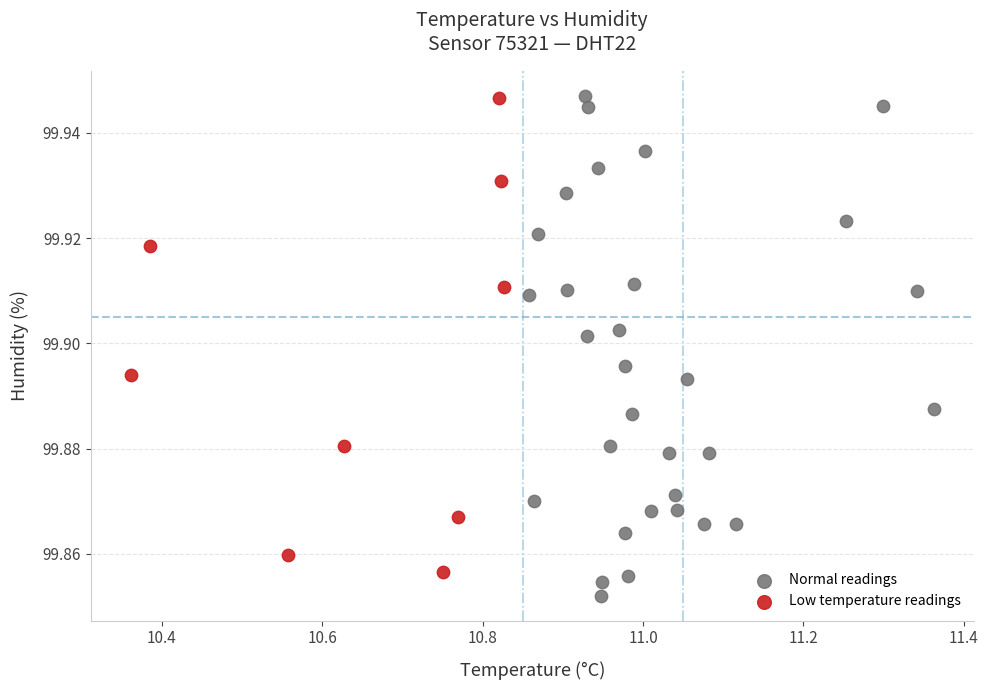

Which series reaches the minimum Y coordinate?

Normal readings